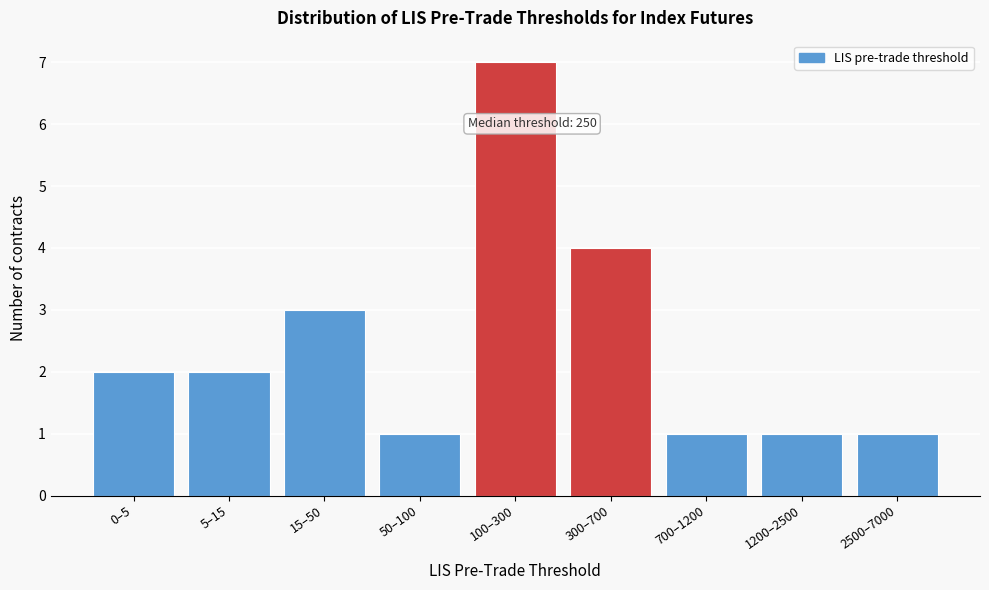

Reading left to right, what are all the values shown in this chart?

2	2	3	1	7	4	1	1	1